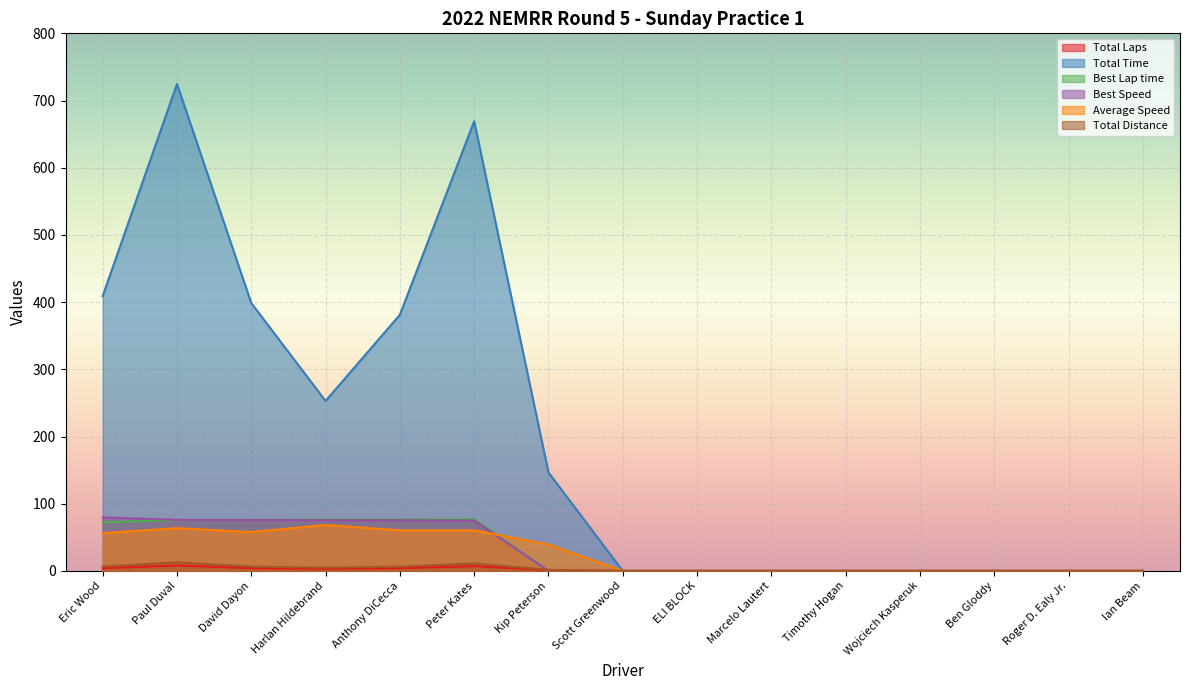

What is the label of the 4th point from the left?

Harlan Hildebrand